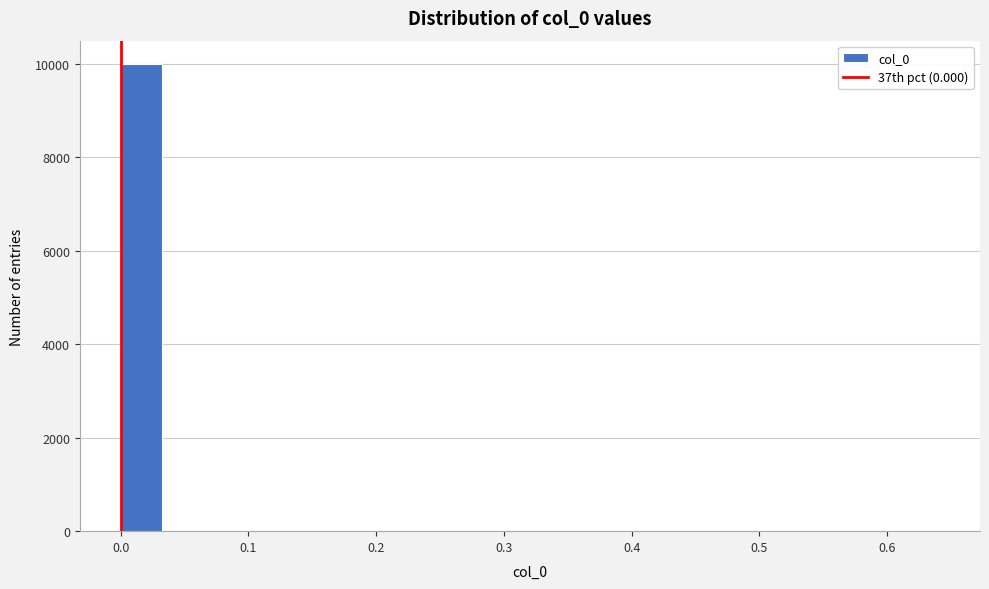

Read against the x-axis, roughly where is the centre of the tallest bar?

0.02